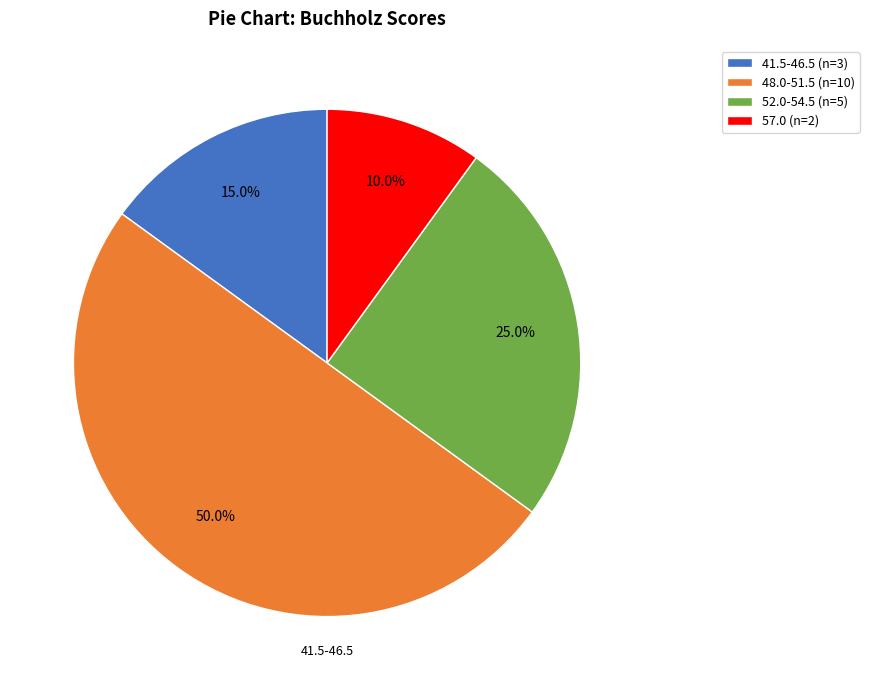

Approximately how many times larger is the value at 57.0 (n=2) compared to 52.0-54.5 (n=5)?

0.4